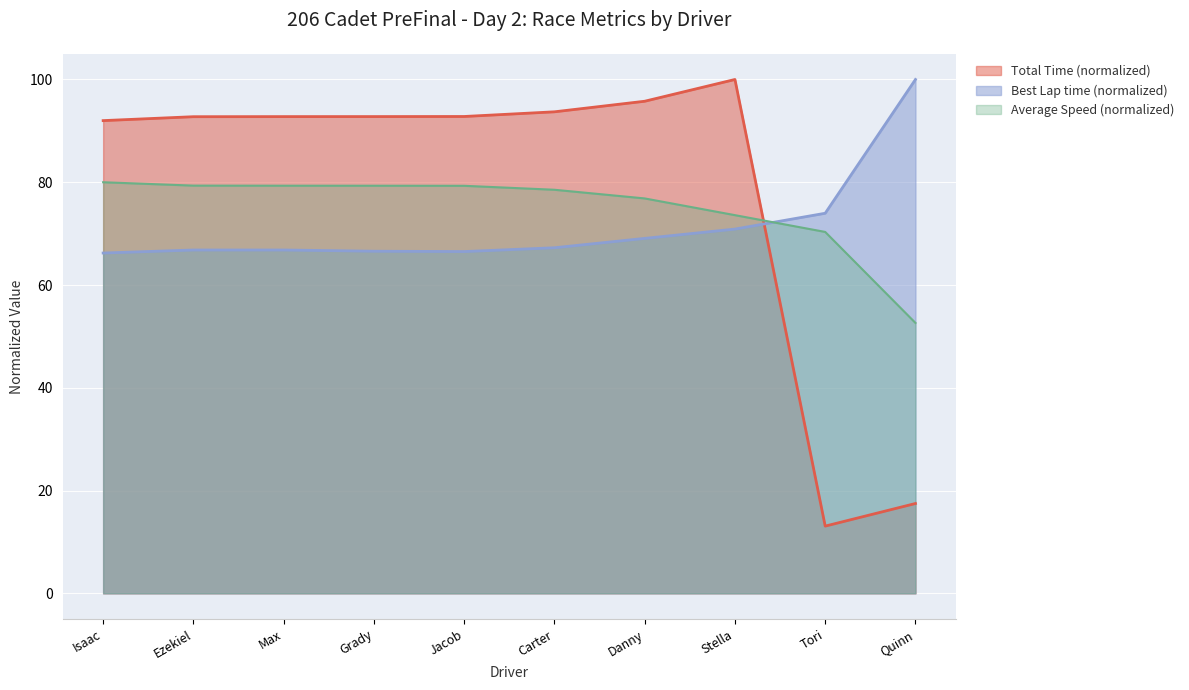

Which label corresponds to the smallest value in the chart?

Tori